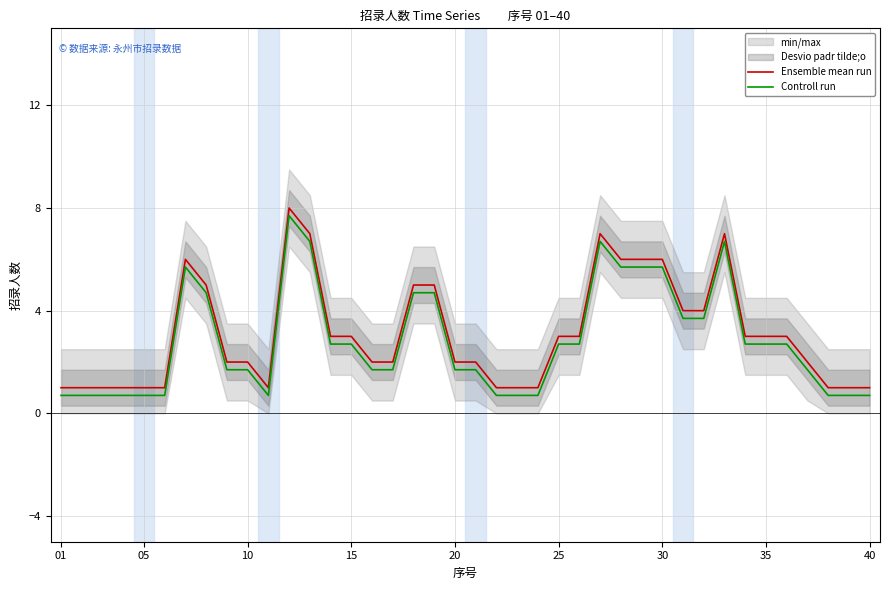

True or false: Ensemble mean run and Controll run cross at least once.

False